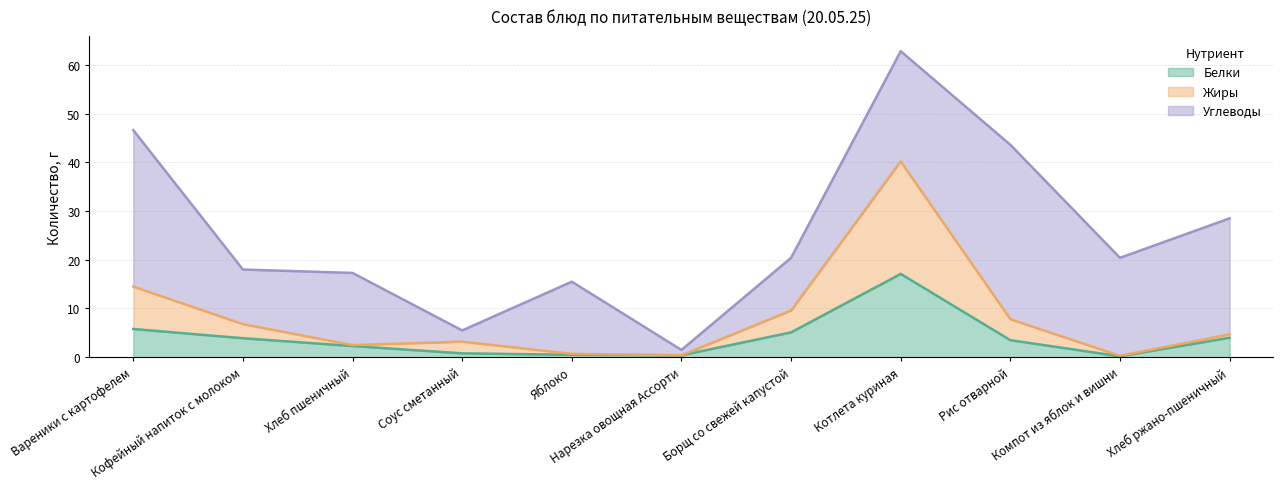

What position from the right is Соус сметанный?

8